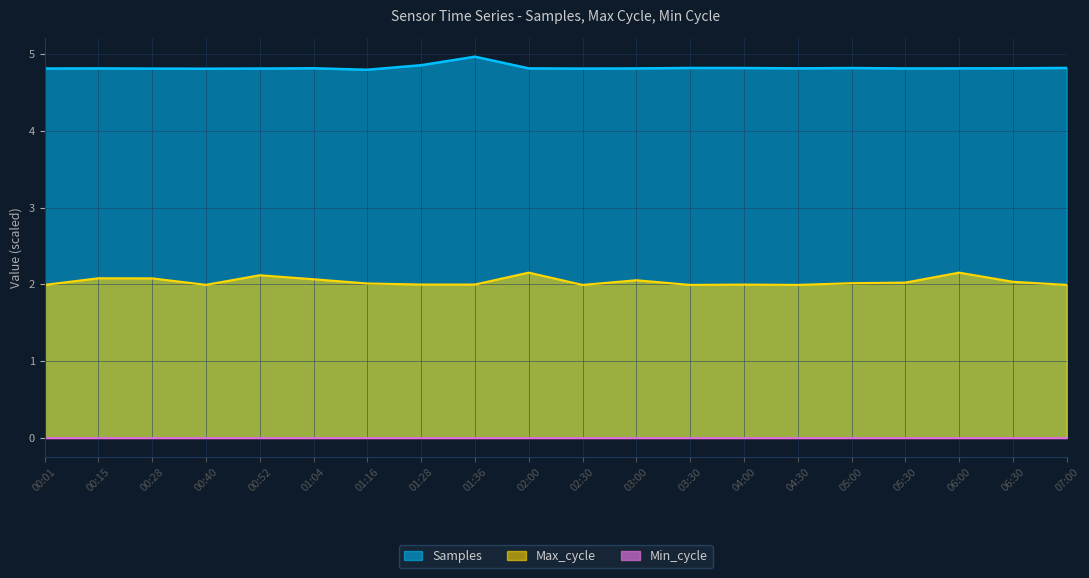

True or false: Max_cycle and Samples intersect in this chart.

False